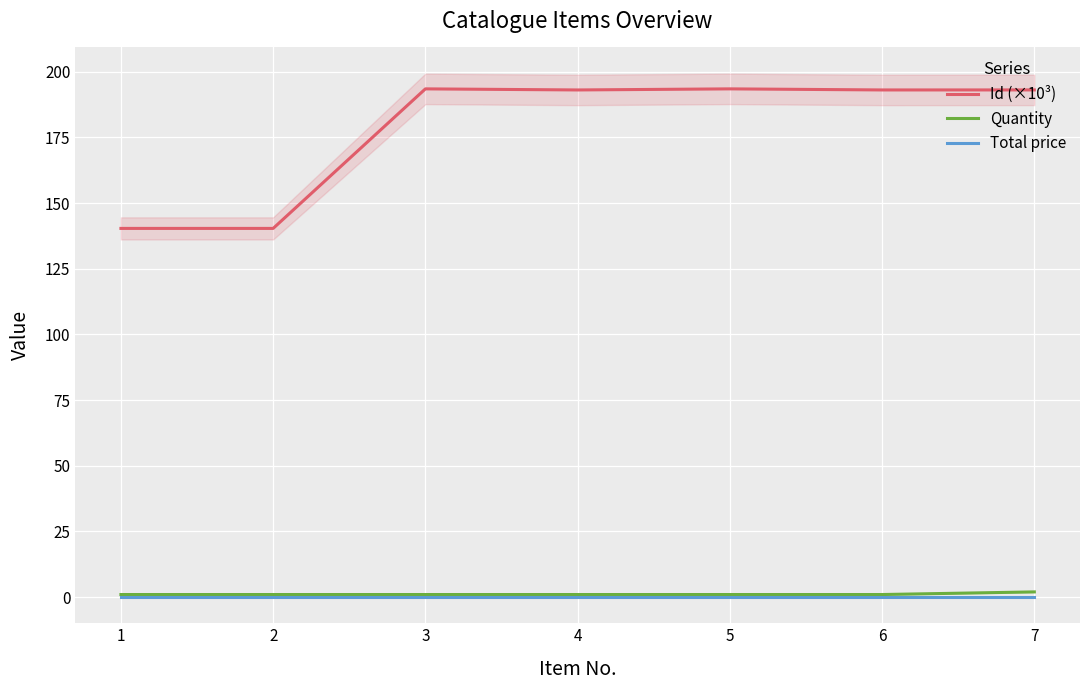

What is the approximate value of Total price at 2?

0.1